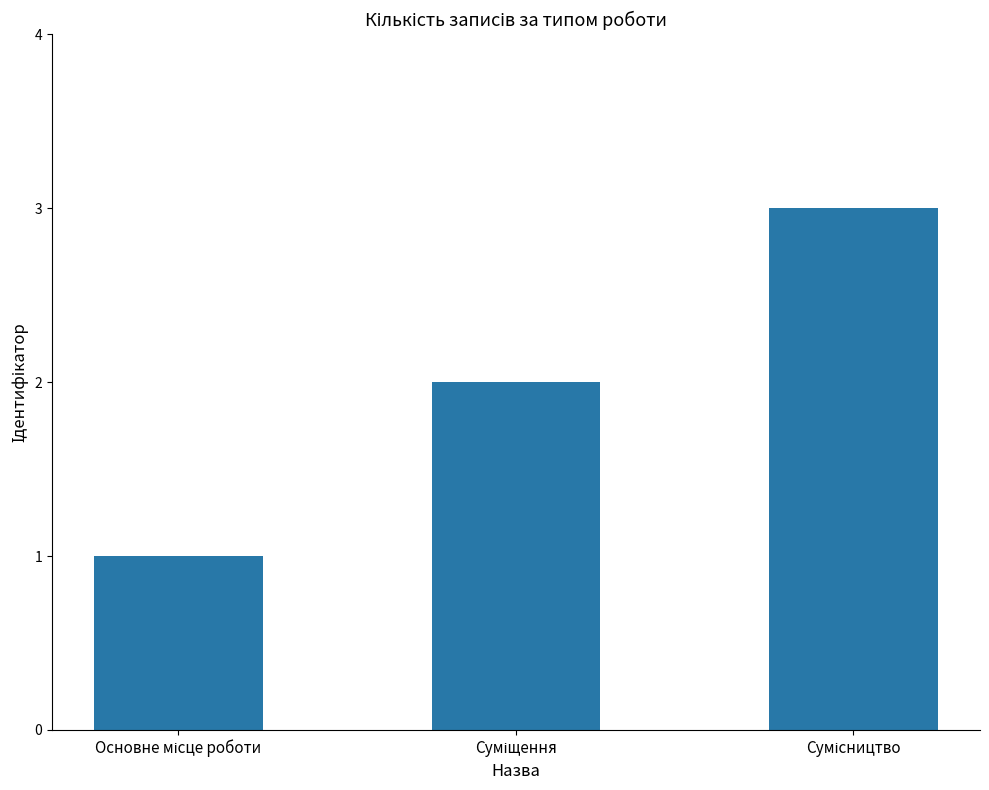

Are the bars horizontal?

No